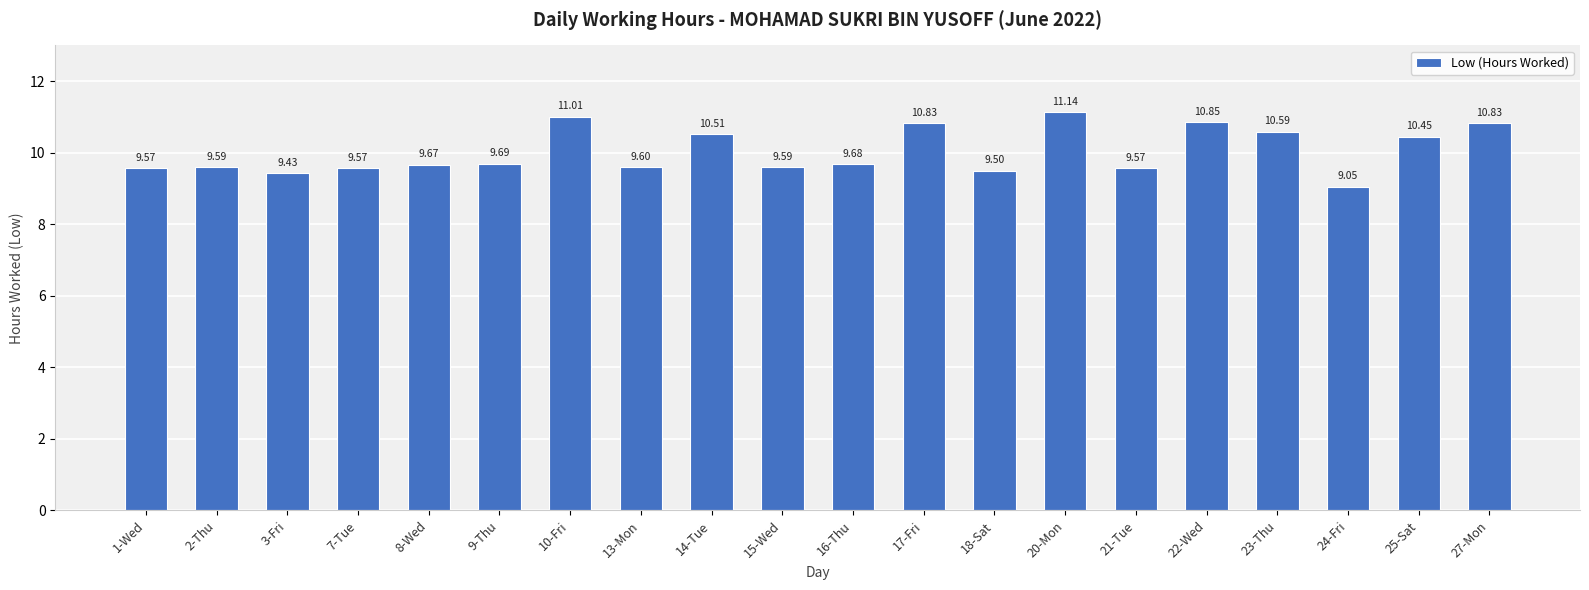

What is the change in value from 1-Wed to 16-Thu?

+0.1